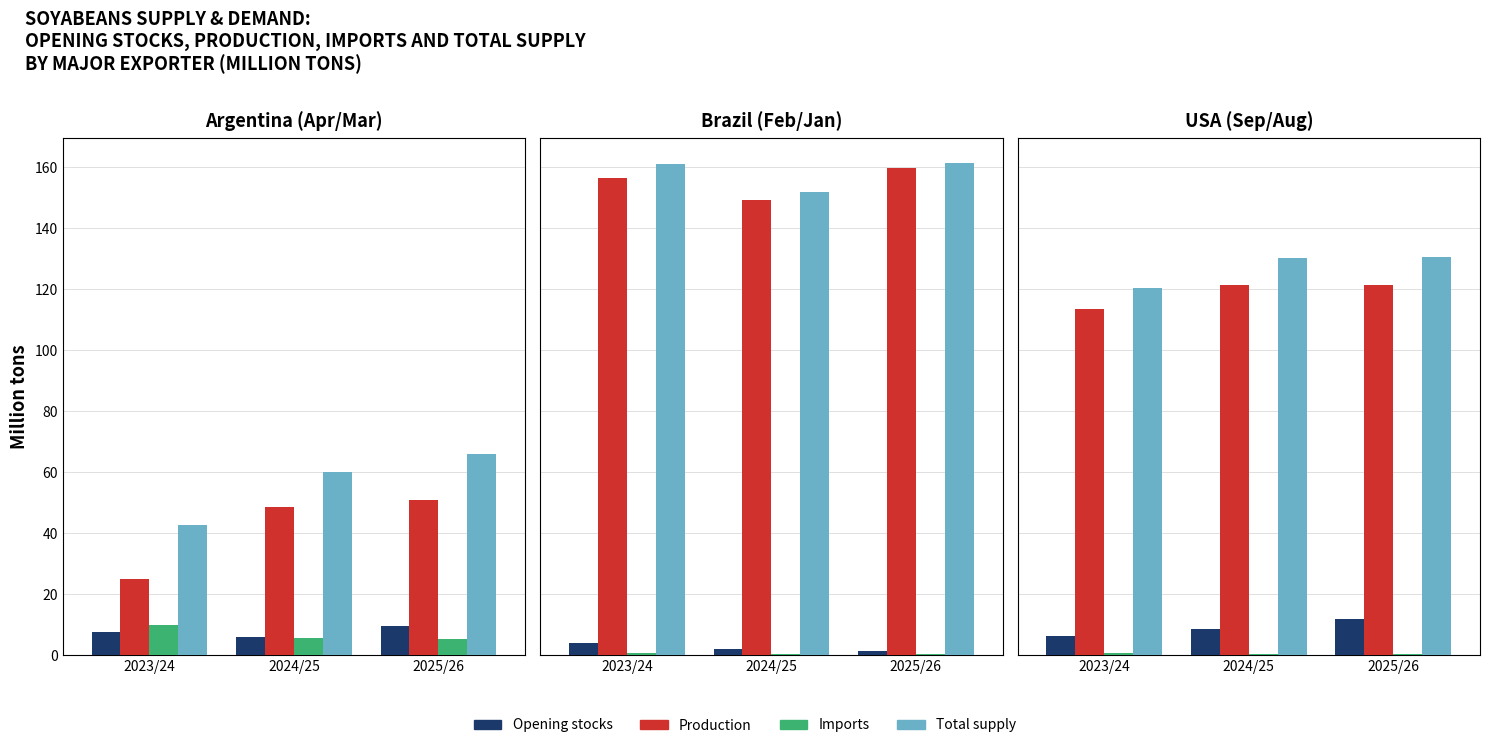

The Production series shows 121.2 at 2024/25. True or false?

True